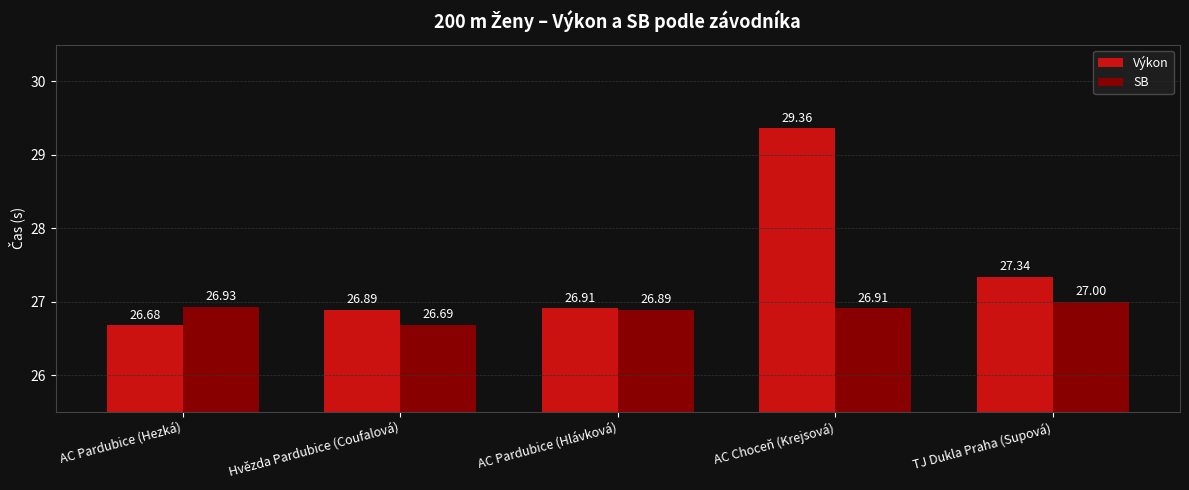

What is the highest value of the SB series?

27.0